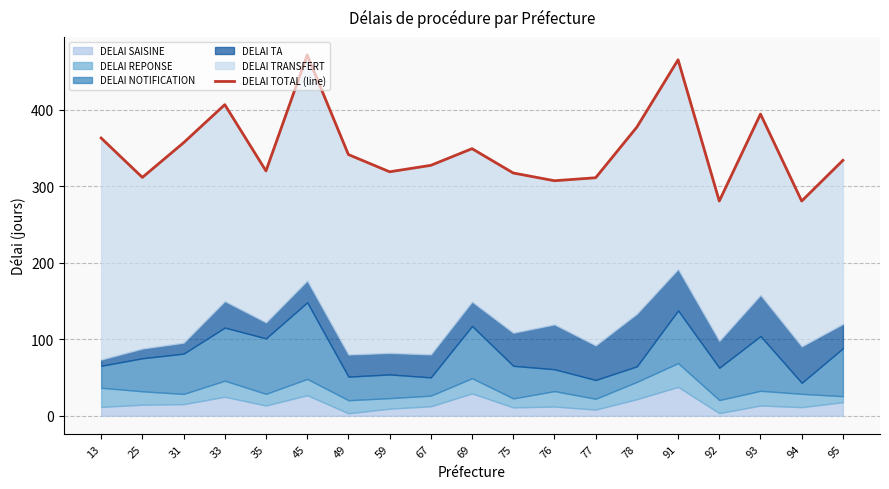

At which category does the data reach its first local valley?

25